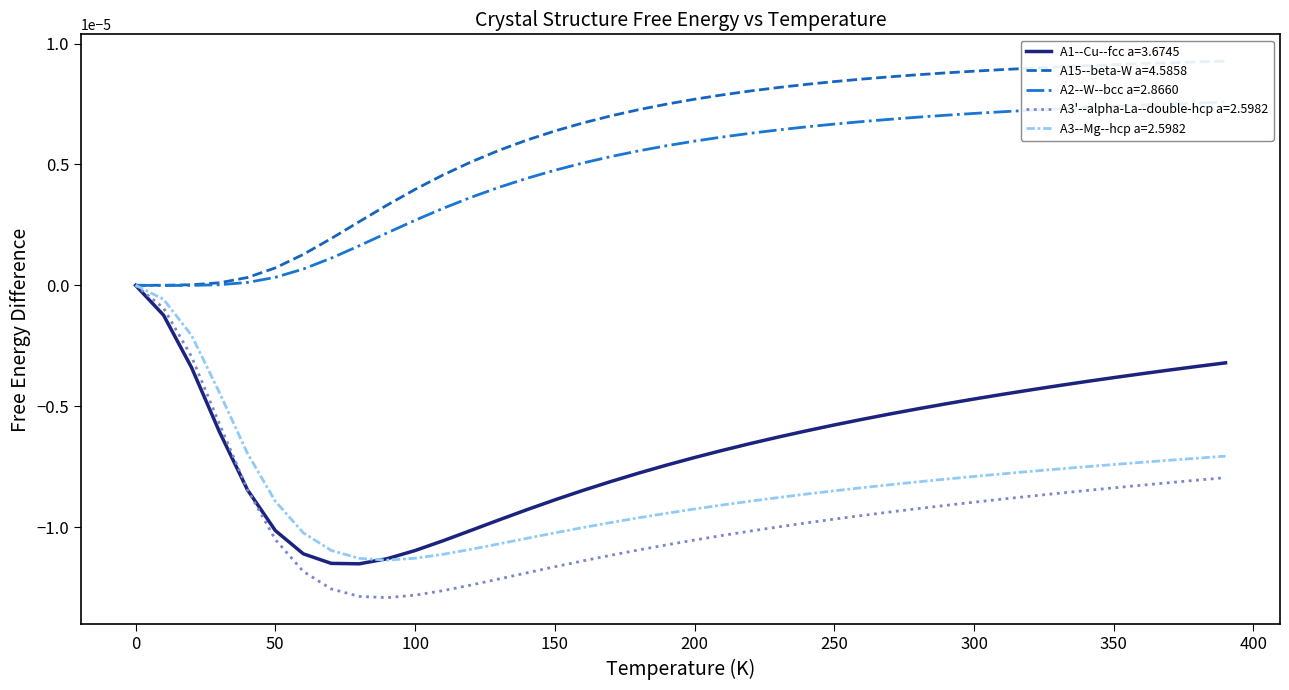

At how many categories does at least one series exceed 0?

39